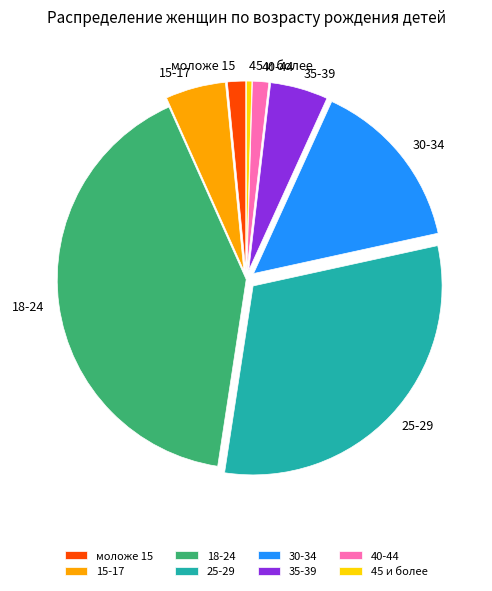

Does 15-17 represent more than half of the total?

No